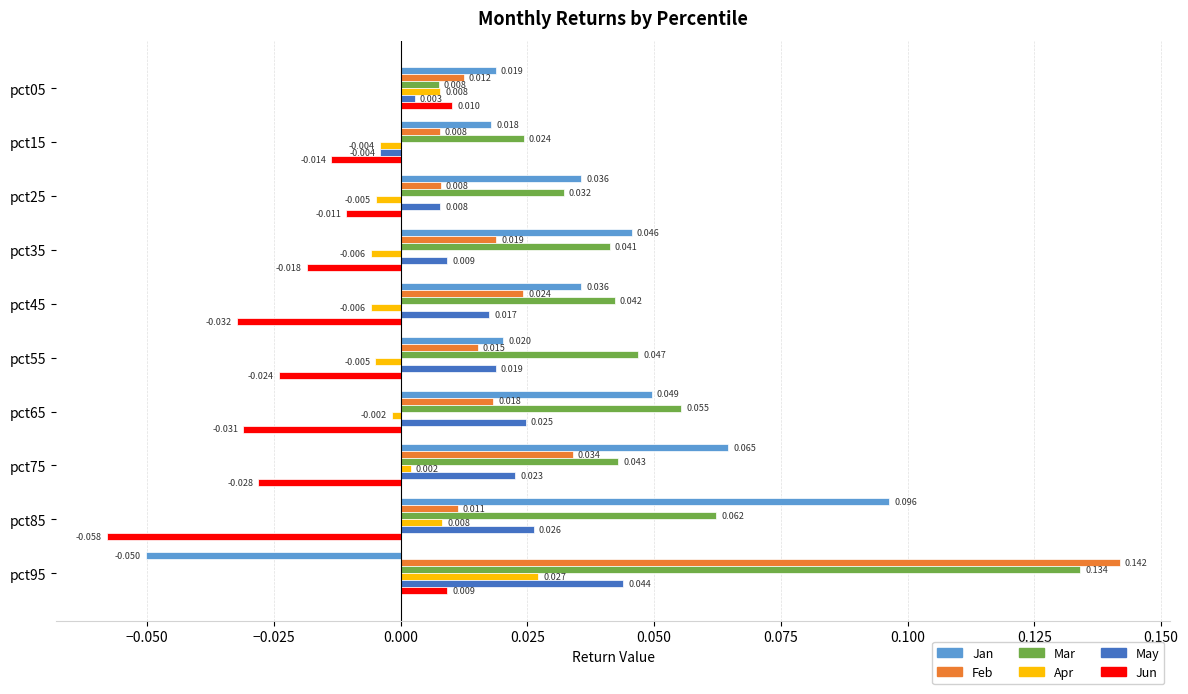

Is the value of Apr at pct05 greater than the value of May at pct45?

No